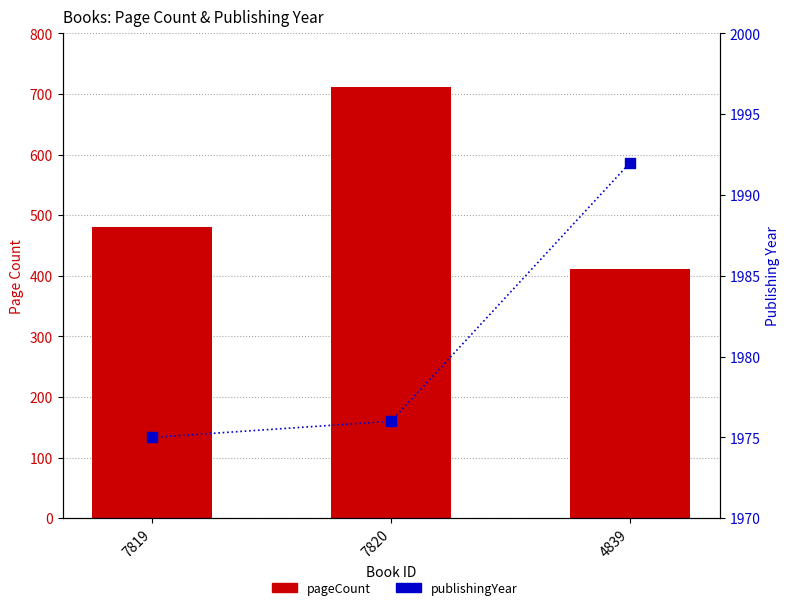

Which series reaches the maximum Y coordinate?

publishingYear